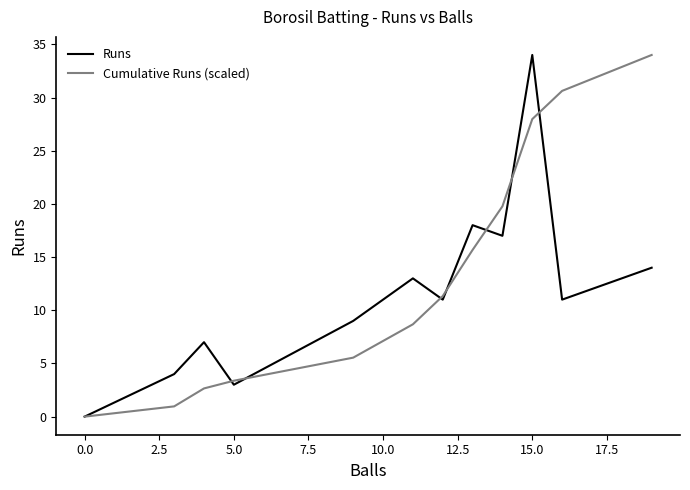

Rank the series by their average value, from highest to lowest.

Cumulative Runs (scaled), Runs